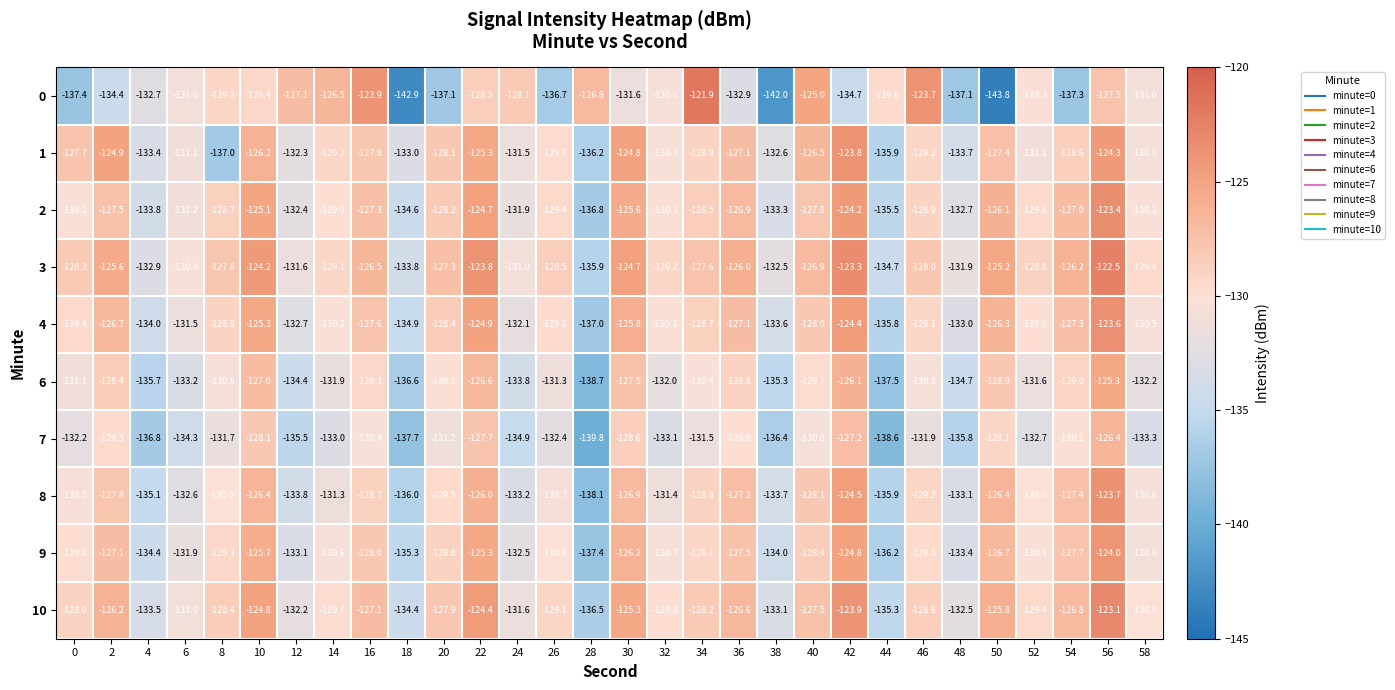

At 16, list the series in order from largest to smallest.

0, 3, 10, 2, 4, 1, 9, 8, 6, 7